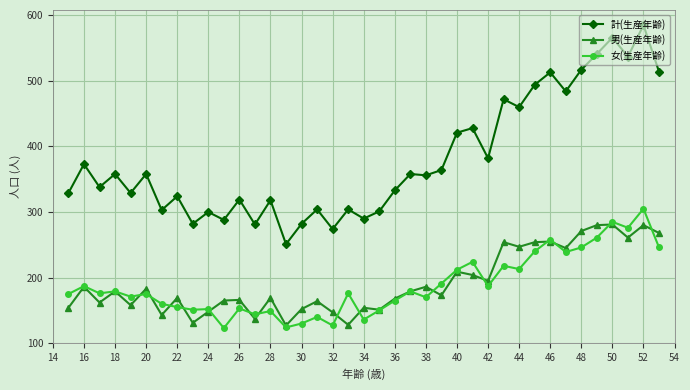

What is the average value of the 男(生産年齢) series?

192